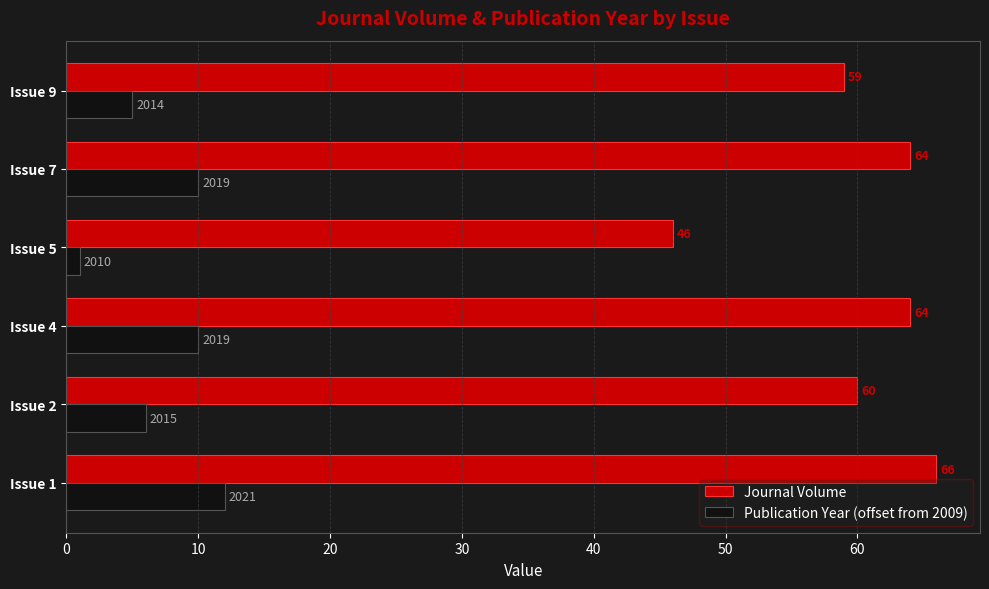

At which label does Journal Volume reach its minimum?

Issue 5